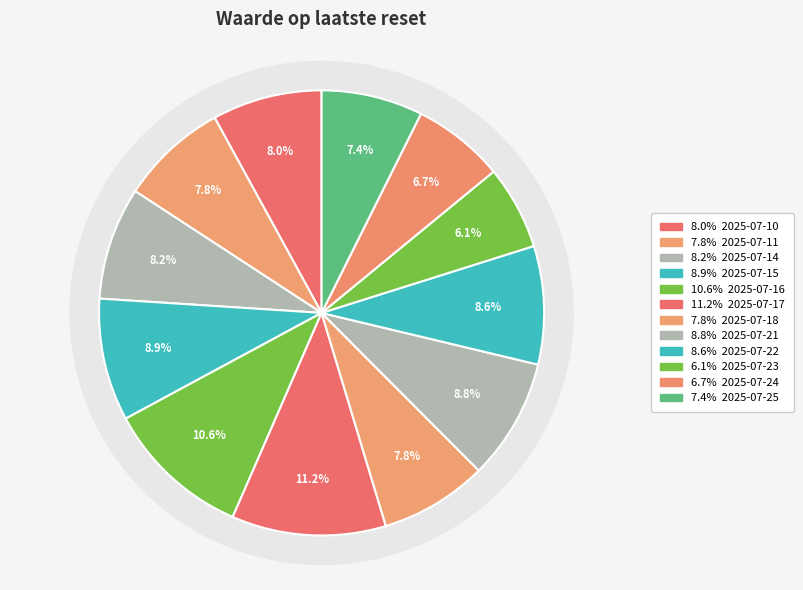

Is there any slice that represents more than half of the pie?

No